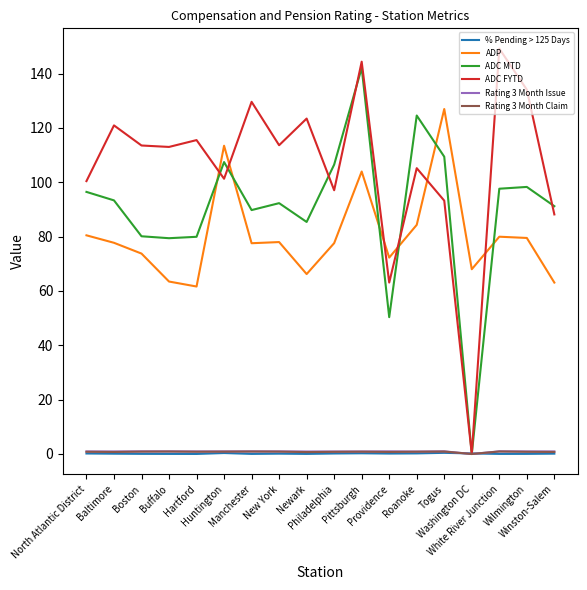

What is the total value across all series at Washington DC?

68.2